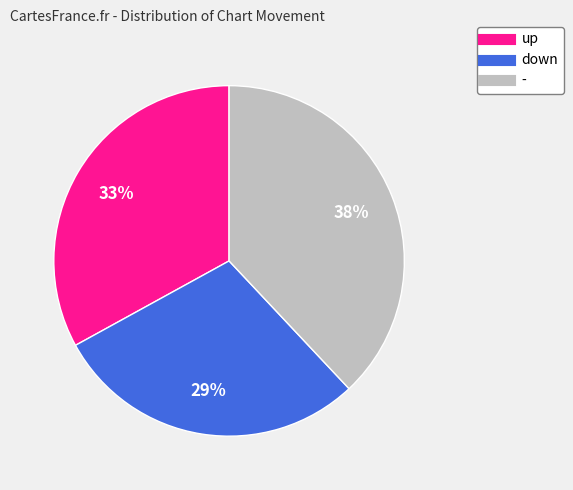

Is there a majority slice in this chart?

No